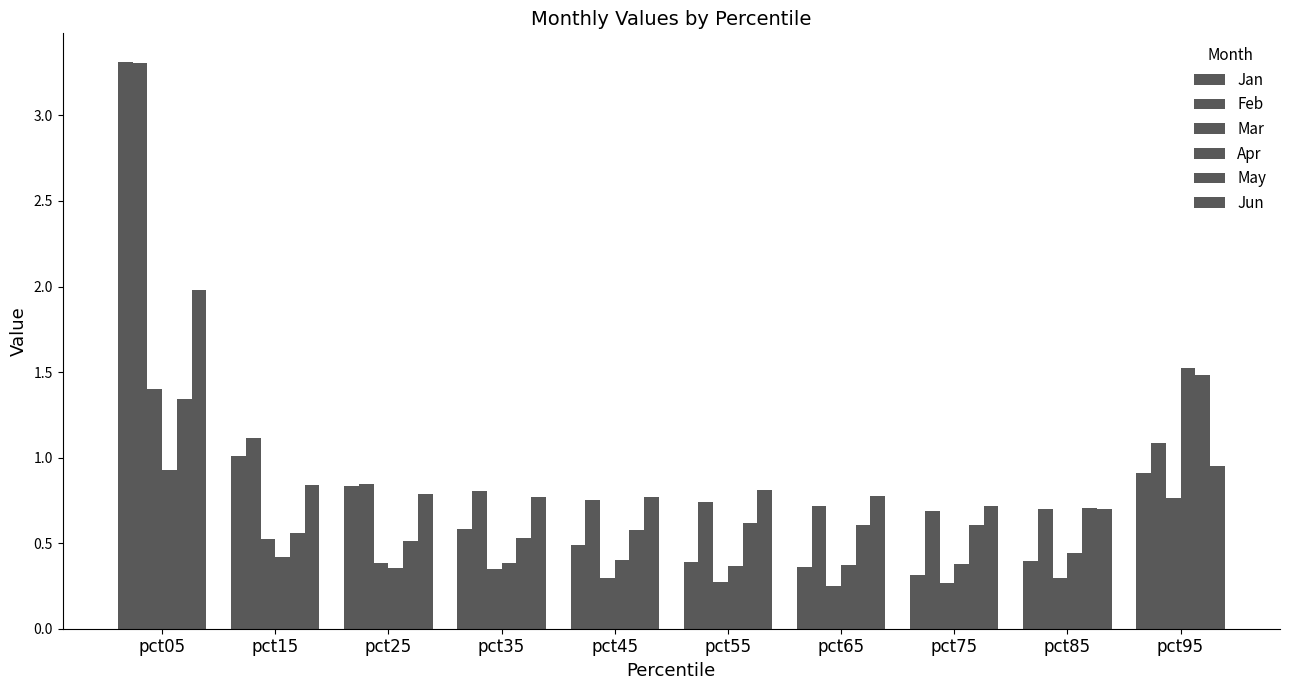

How many groups of bars are there?

10